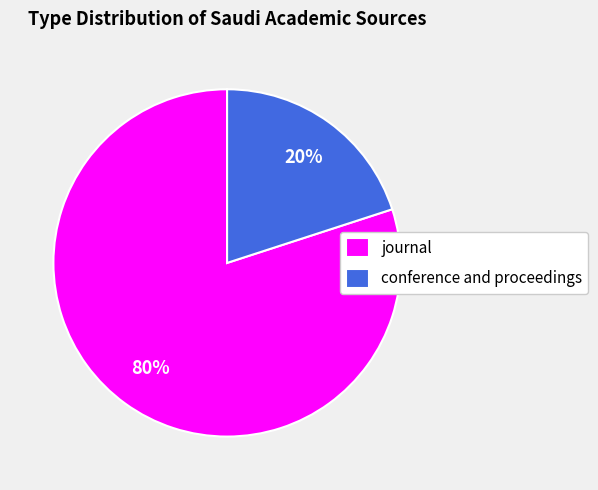

The conference and proceedings slice represents 20% of the pie. True or false?

True